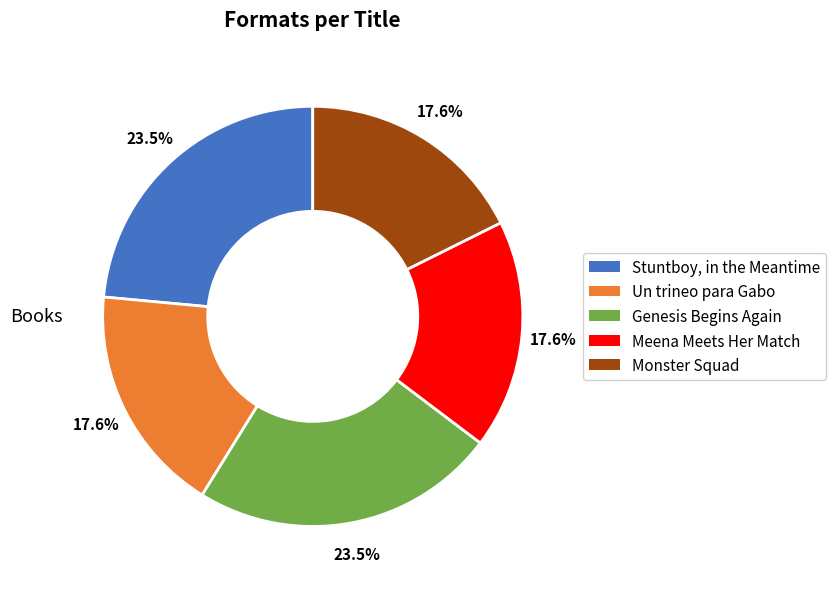

Does any single category account for the majority?

No